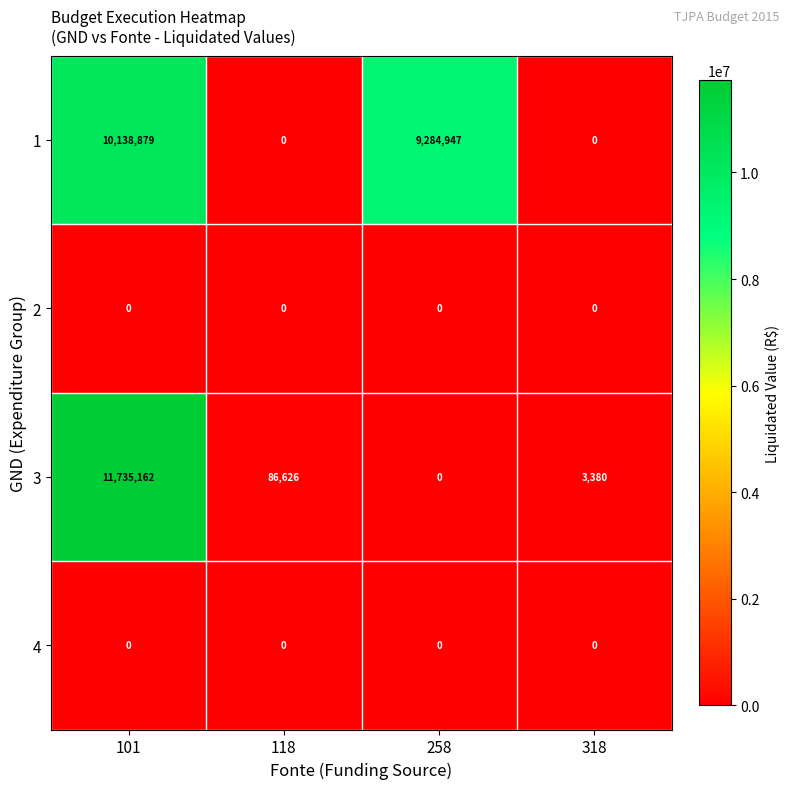

At how many categories does at least one series exceed 2036935?

2